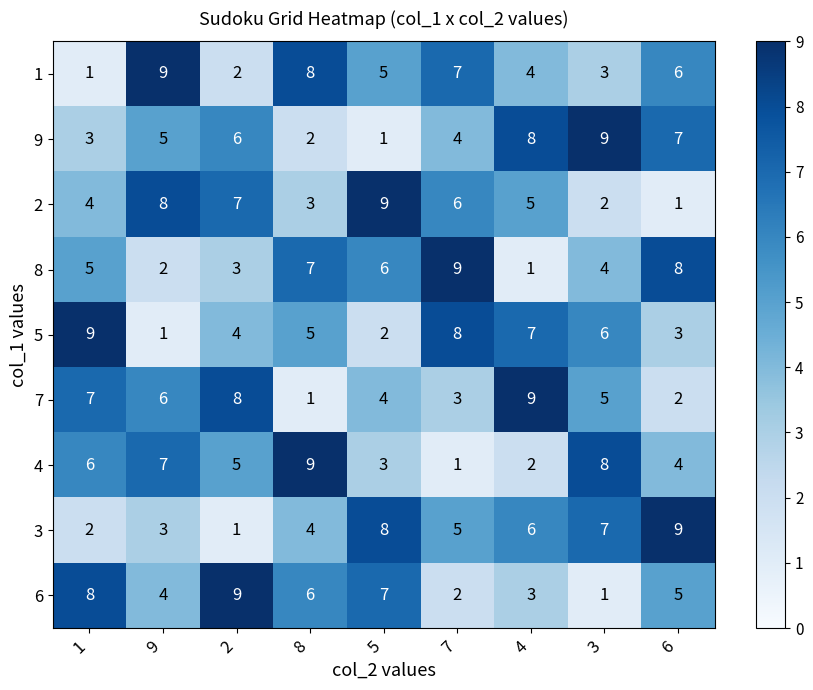

What is the difference between the second highest and minimum values in the 4 series?

7